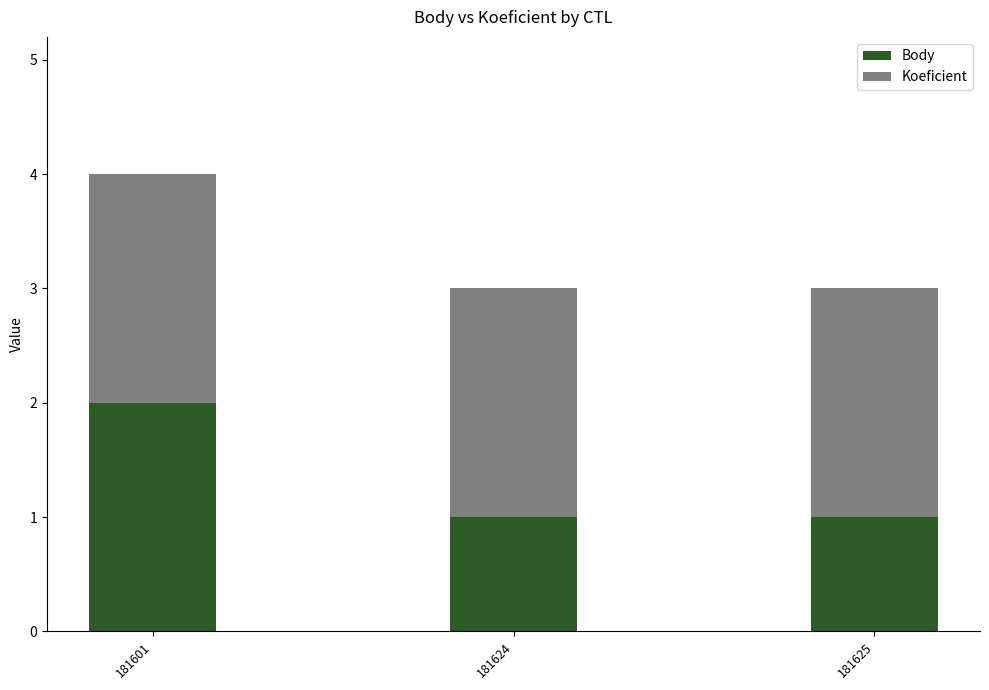

Which category has the highest value in the Body series?

181601